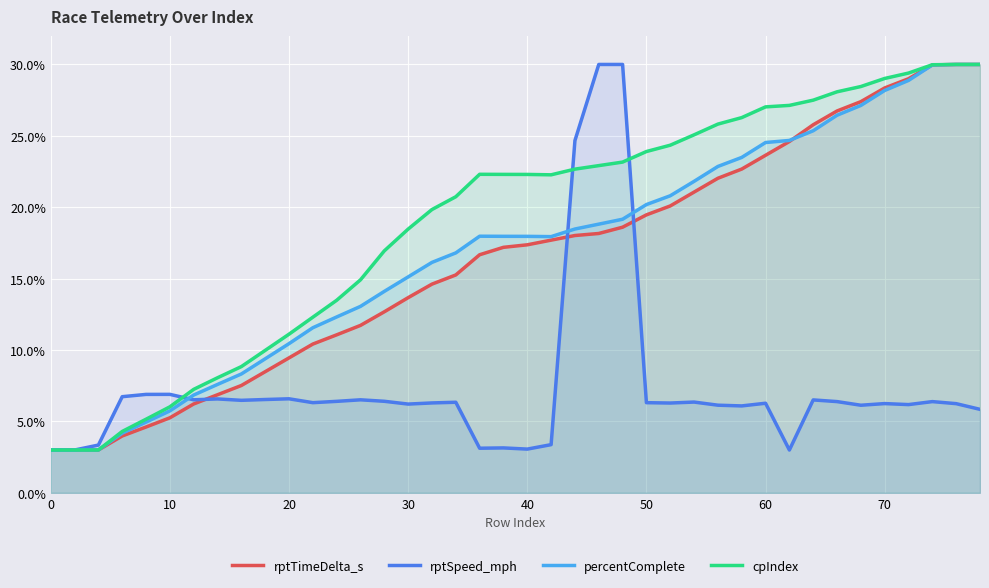

What is the maximum value shown in the chart?

30.0